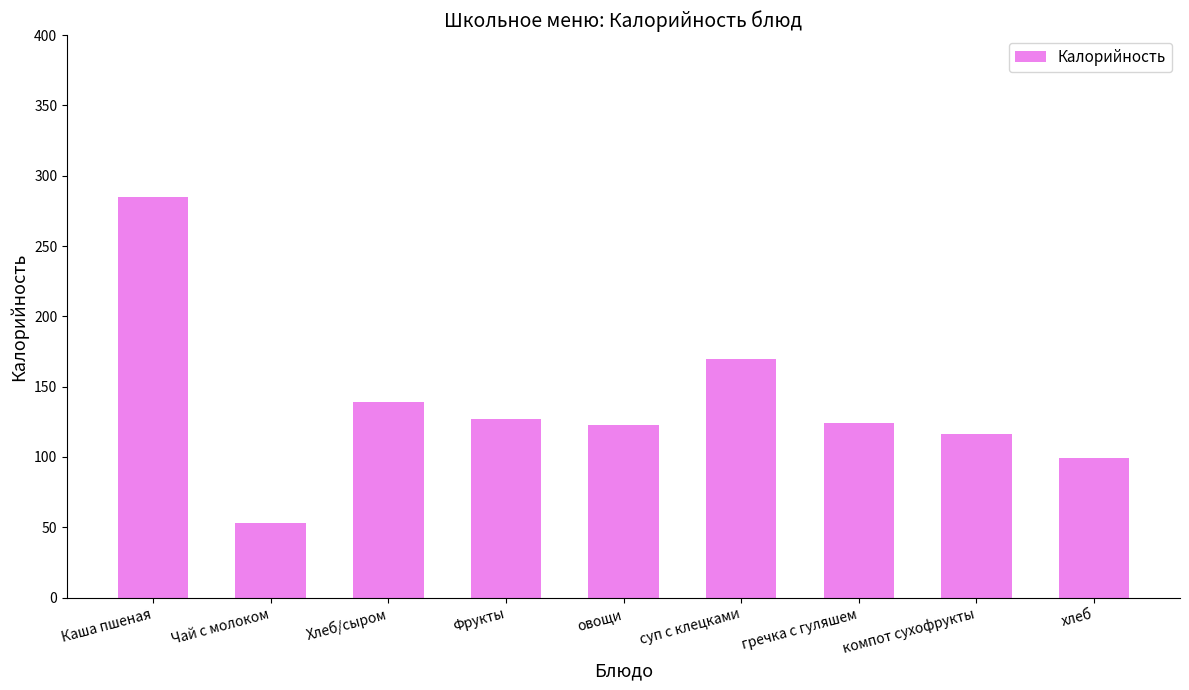

What is the average value?

137